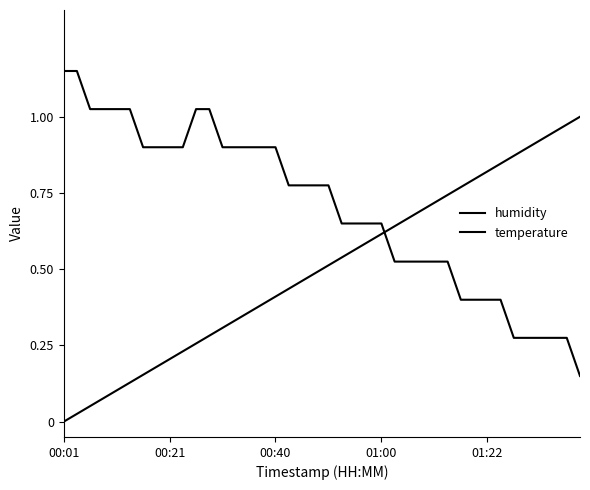

True or false: temperature has more than 2 points higher than both neighbors.

False